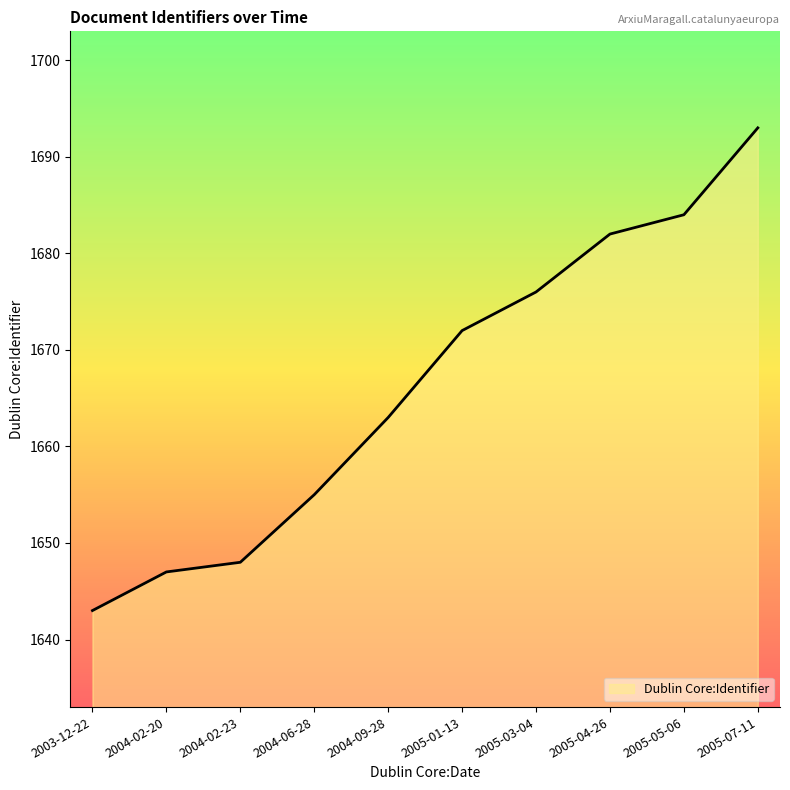

Reading right to left, extract all data points from this chart.

1693	1684	1682	1676	1672	1663	1655	1648	1647	1643